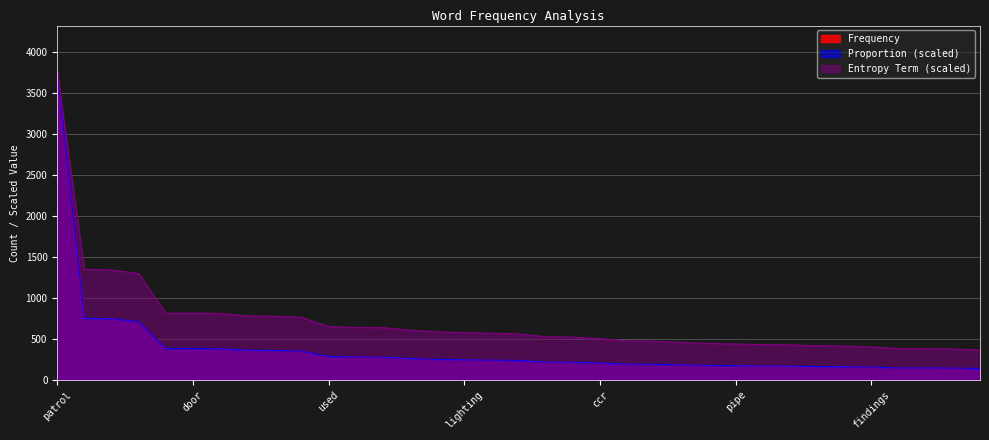

True or false: Frequency has a value of 330.4 at the place.

False